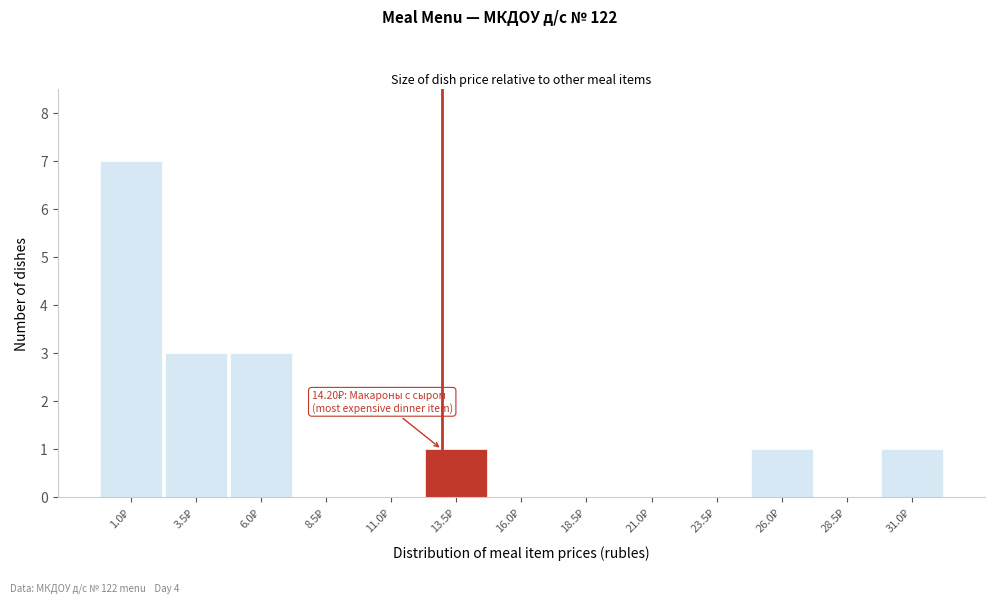

What is the greatest value displayed?

7